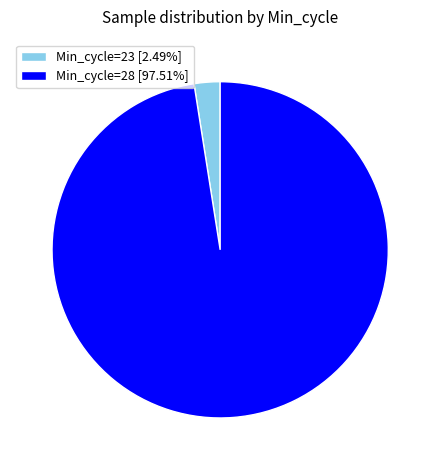

Combined, do Min_cycle=28 [97.51%] and Min_cycle=23 [2.49%] account for over 50%?

Yes